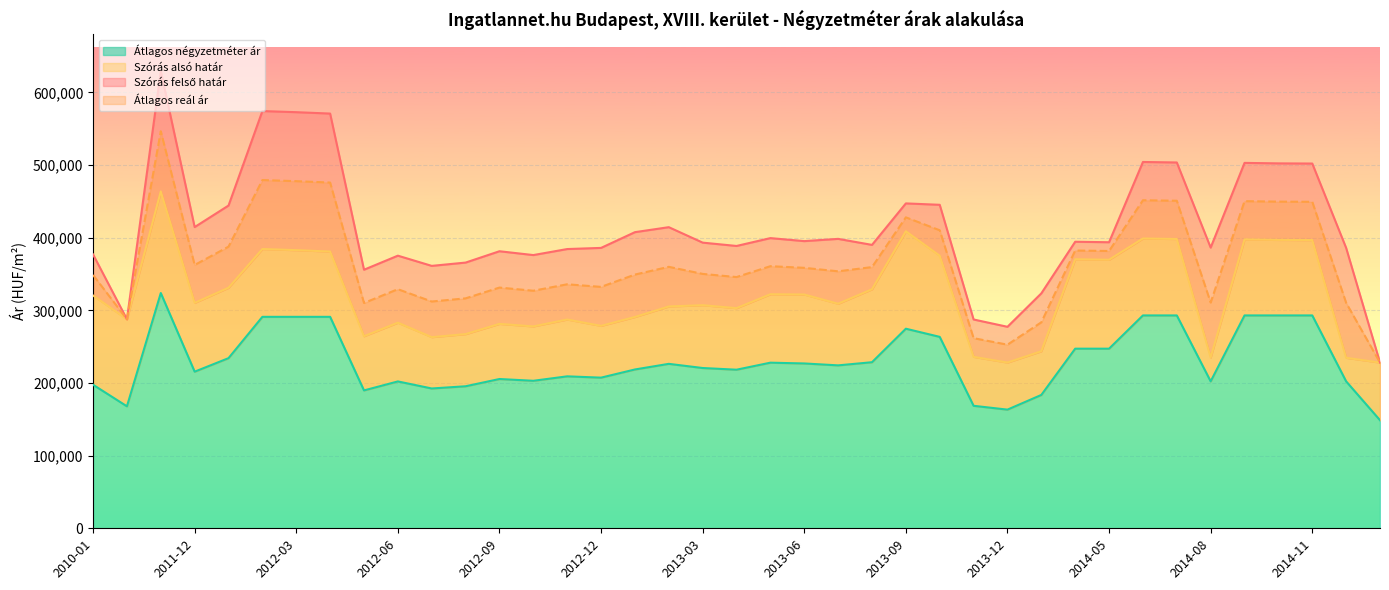

True or false: Átlagos négyzetméter ár and Szórás felső határ intersect in this chart.

False